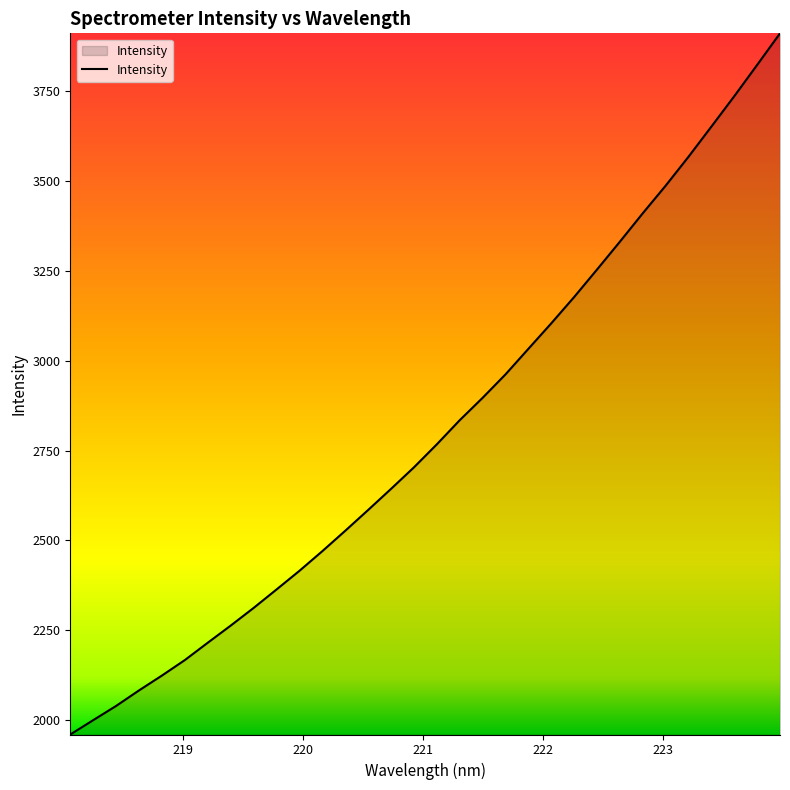

What is the maximum value shown in the chart?

3910.8